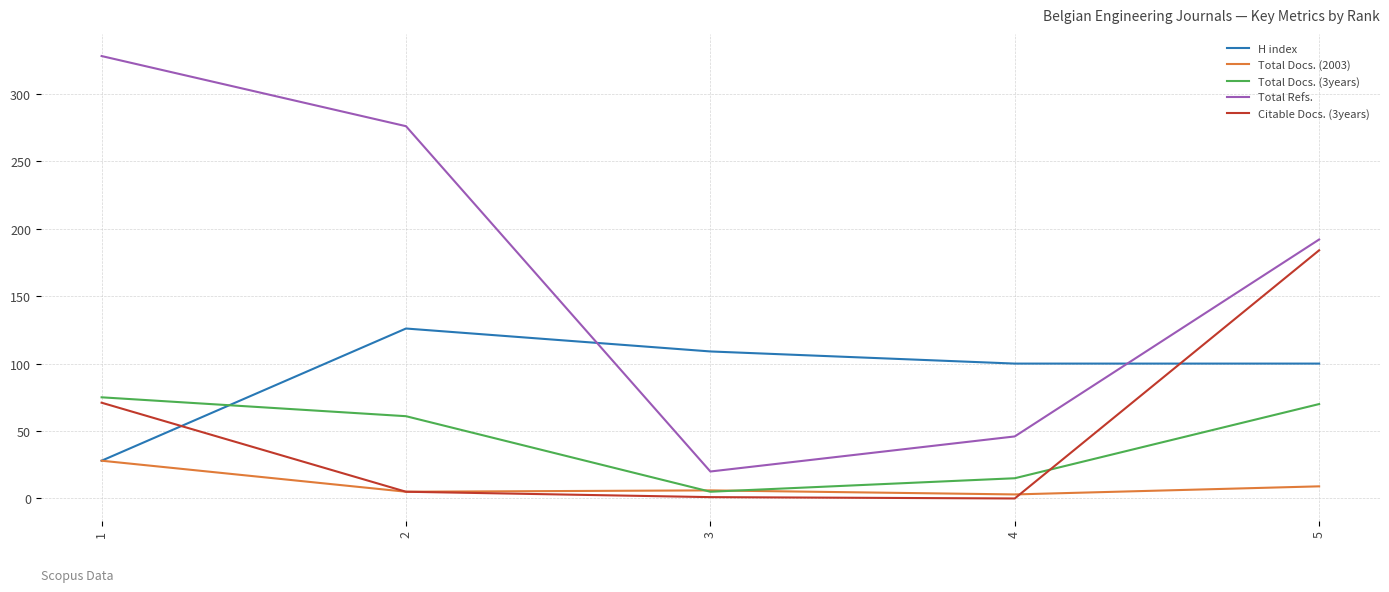

At how many categories does at least one series exceed 1?

5